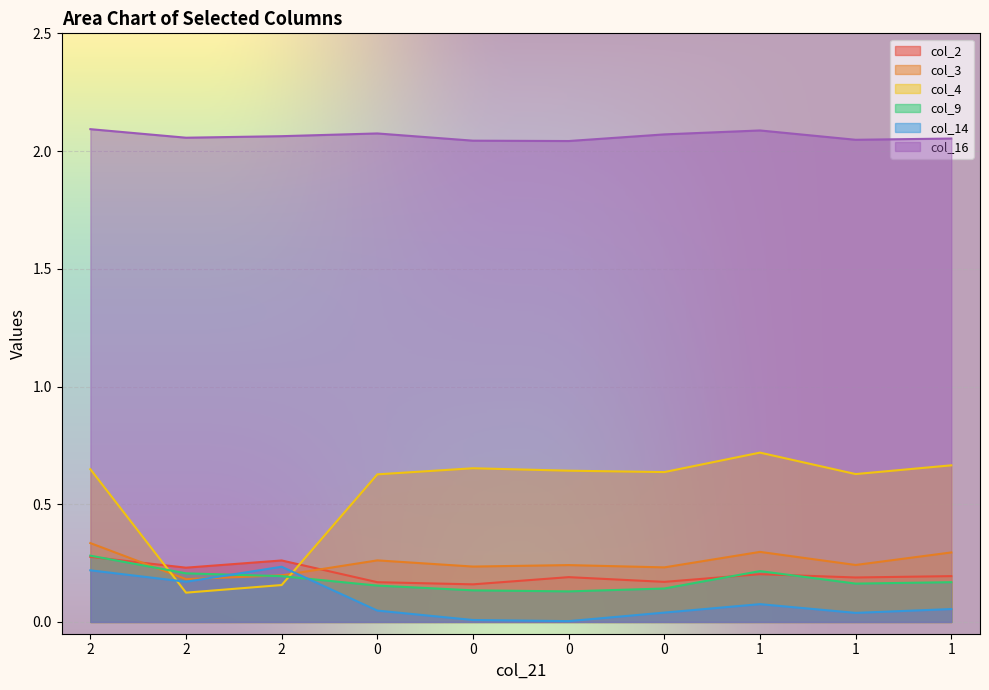

Which series changed the most between 2 and 1?

col_4